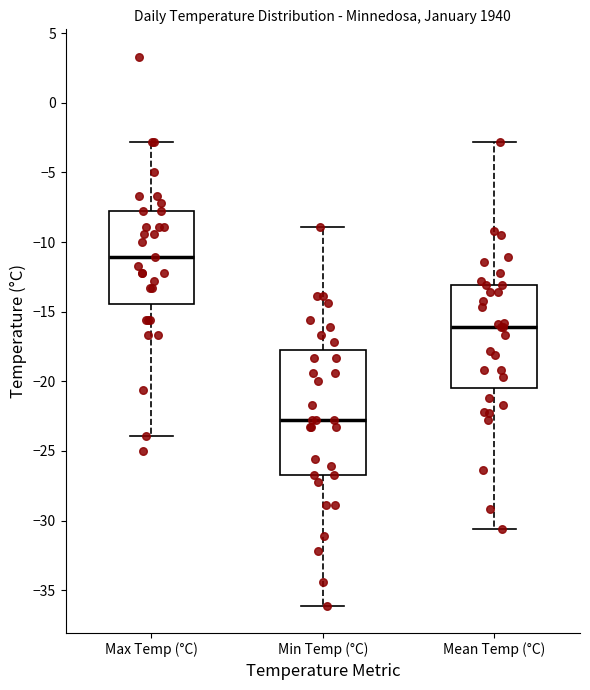

Where is the upper edge of the box for Min Temp (°C) on the y-axis? The values are not printed on the chart, so give them approximately, as read against the axis.

-17.5